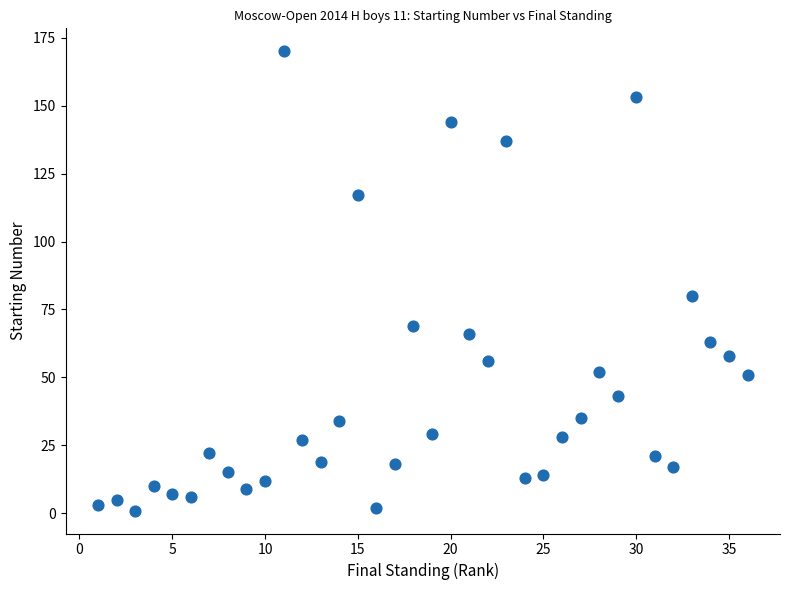

What Y value in the scatter plot is closest to 85?

80